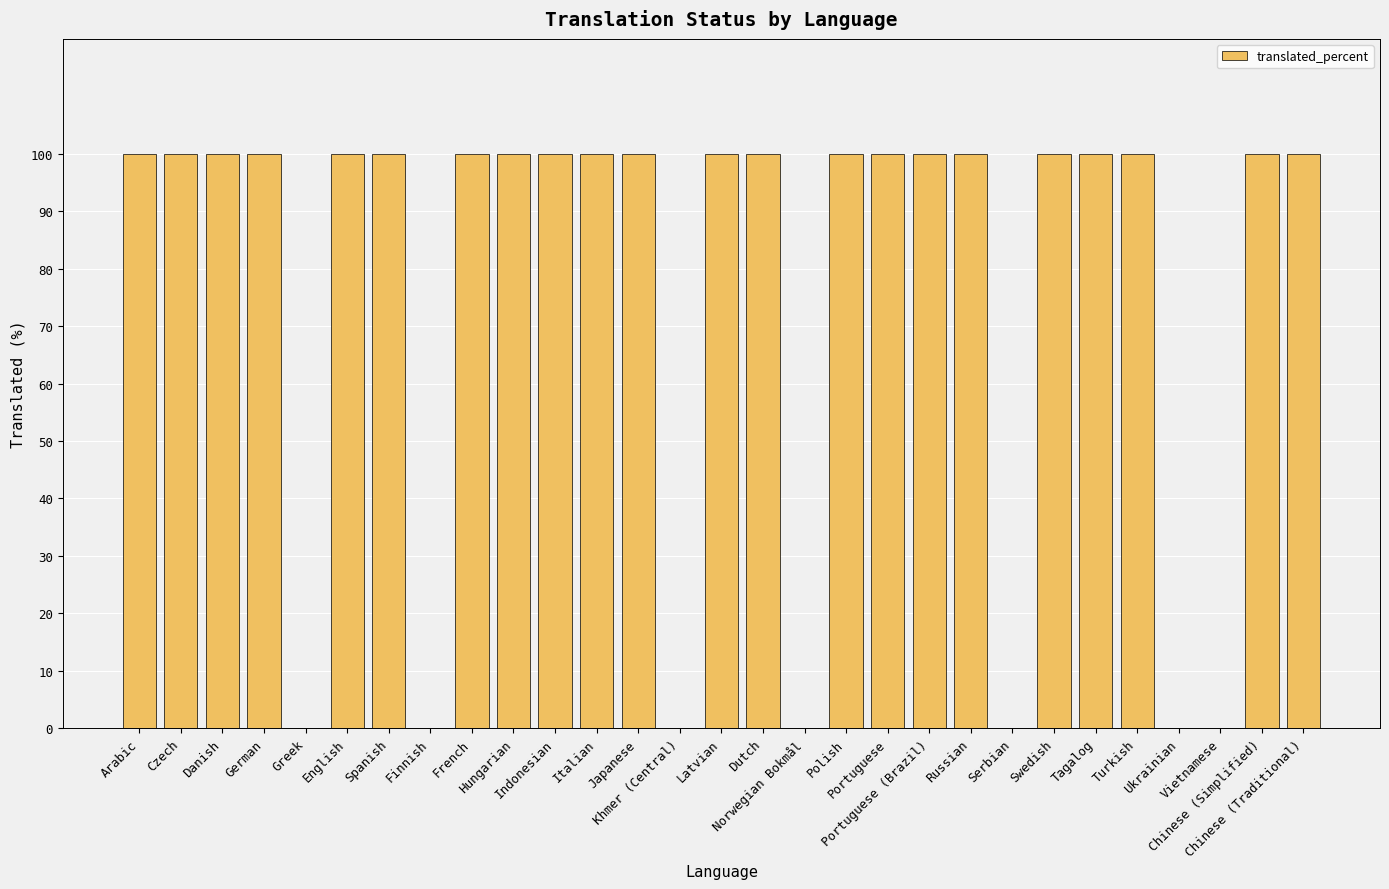

What is the sum of all values?

2200